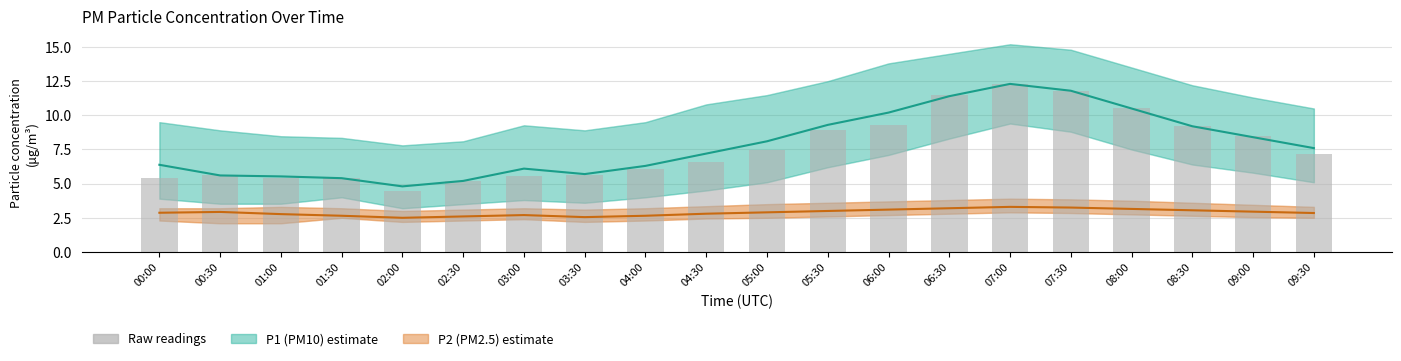

Is it true that Raw readings equals 2.0 at 00:00?

False